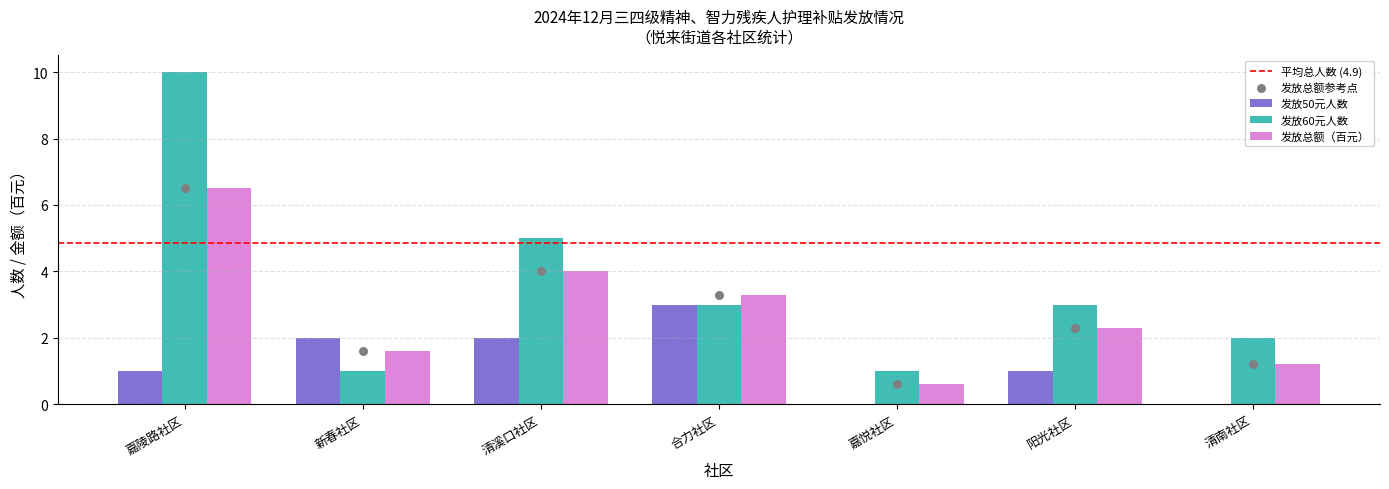

Is the value of 发放总额（百元） at 阳光社区 greater than the value of 发放60元人数 at 嘉悦社区?

Yes